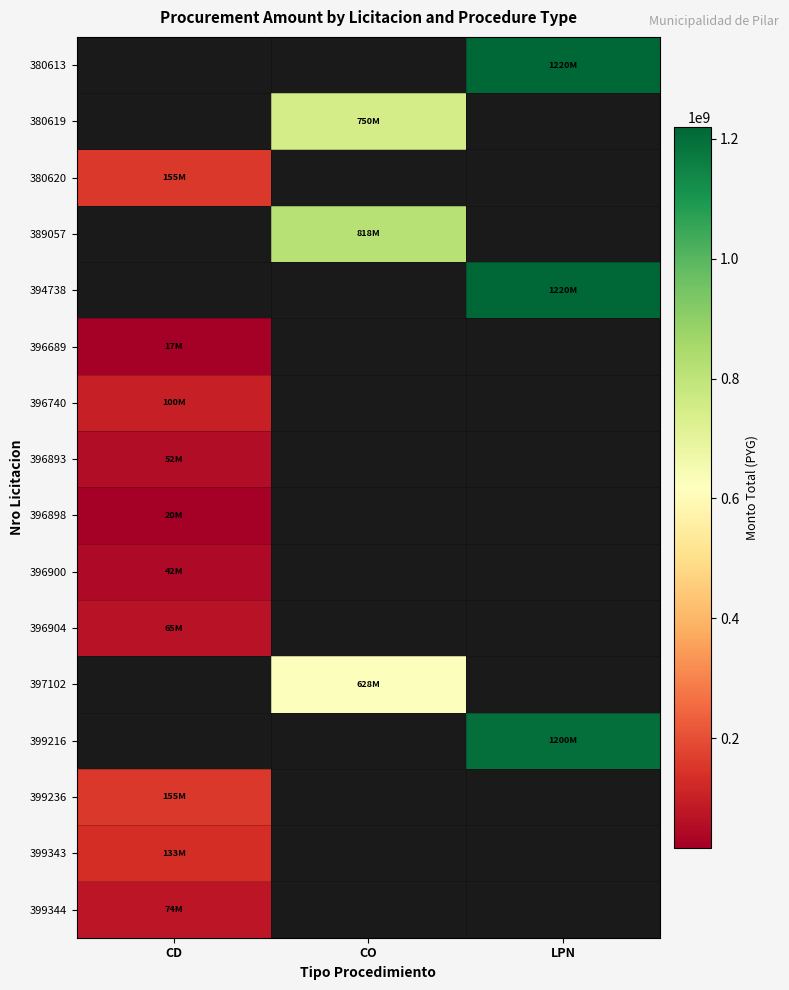

Which category has the highest value in the 396893 series?

CD